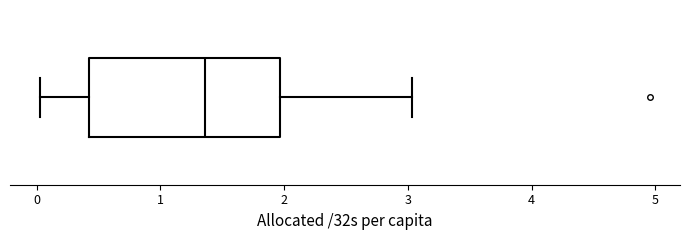

Transcribe this box plot: give where the median line is, the range the box spans, and where the two whiskers end, as read against the x-axis. The values are not printed on the chart, so give them approximately, as read against the axis.

median 1.4, box 0.4 to 2.0, whiskers 0.0 to 3.0